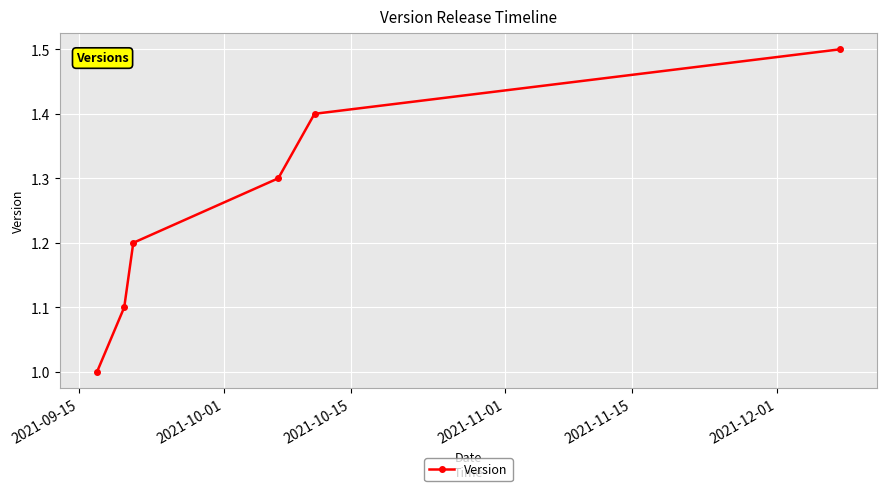

What is the value of the 5th point from the left?

1.4